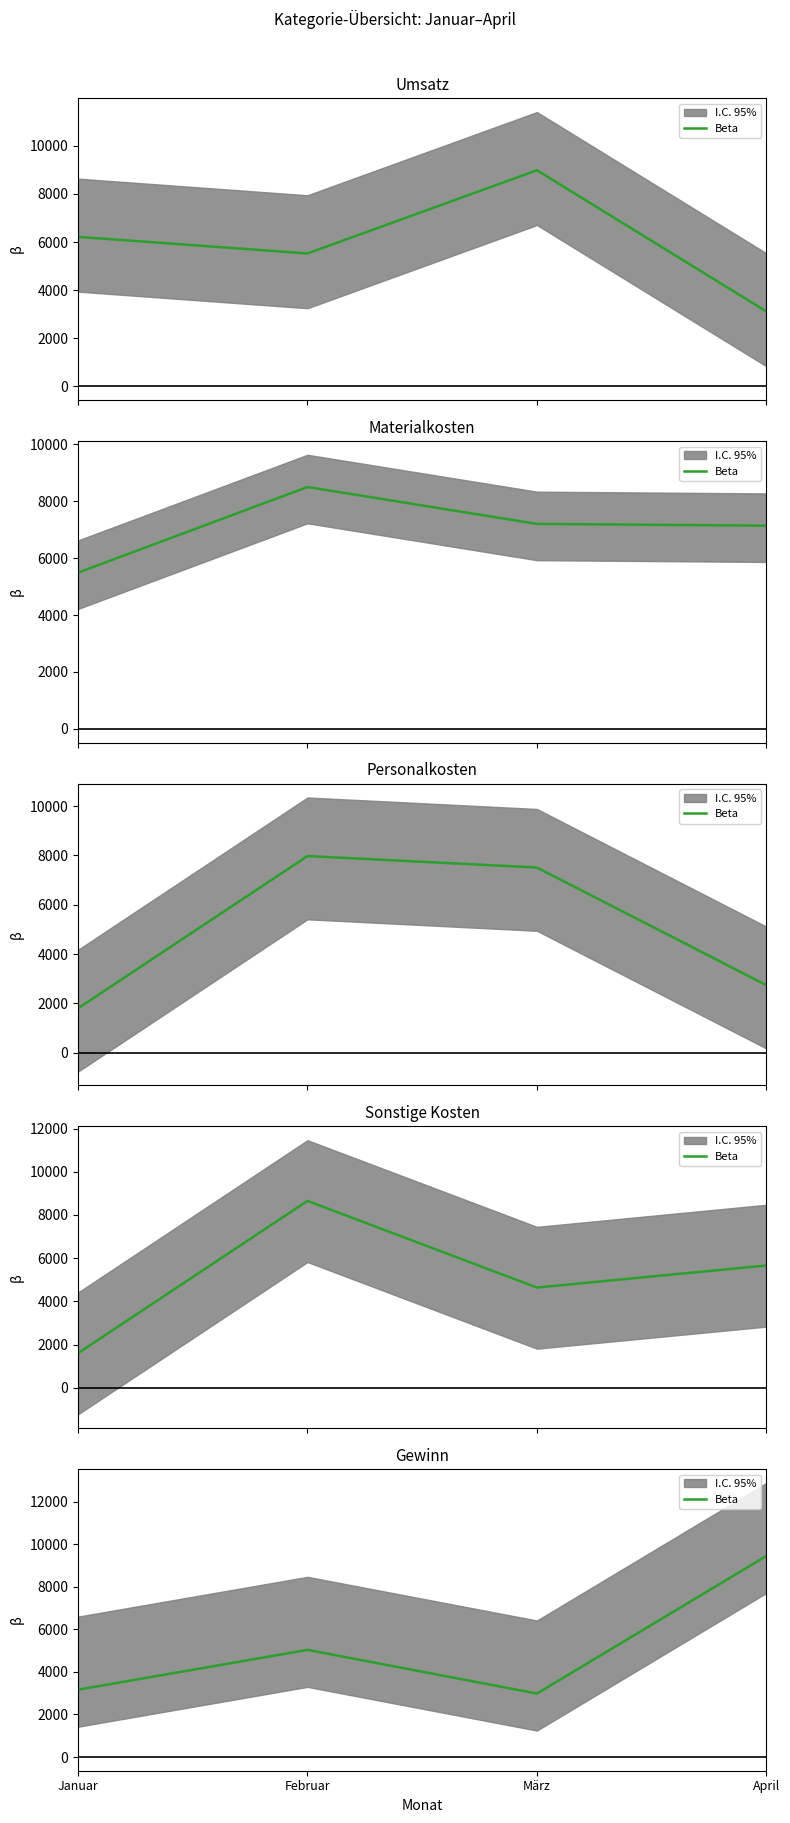

At which category does the chart reach its peak across all series?

April